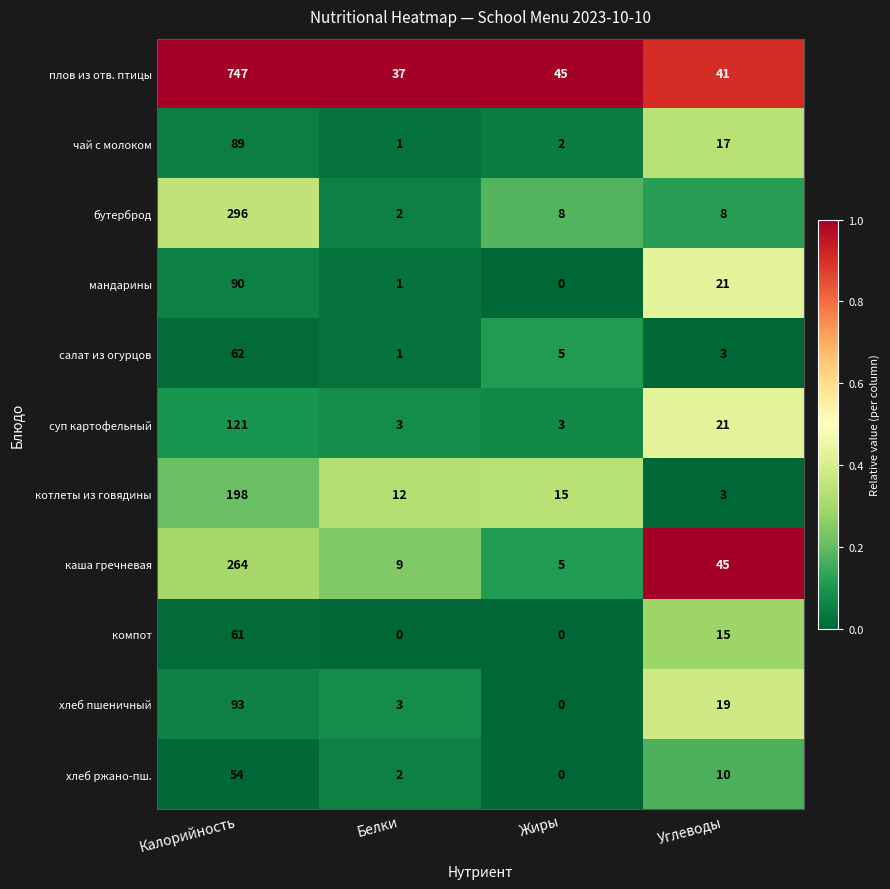

What is the sum of all котлеты из говядины values?

228